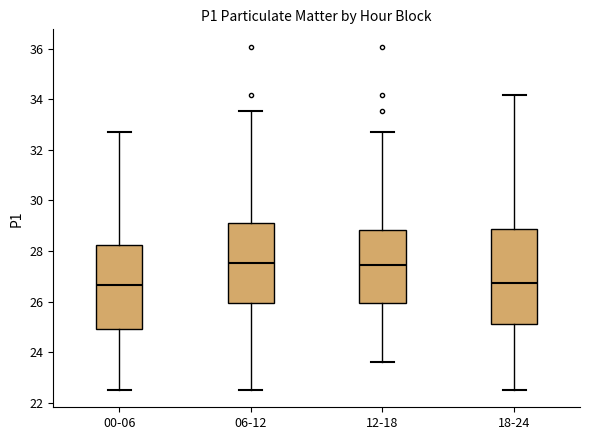

Where does the median line of the box for 18-24 sit on the y-axis? The values are not printed on the chart, so give them approximately, as read against the axis.

26.8